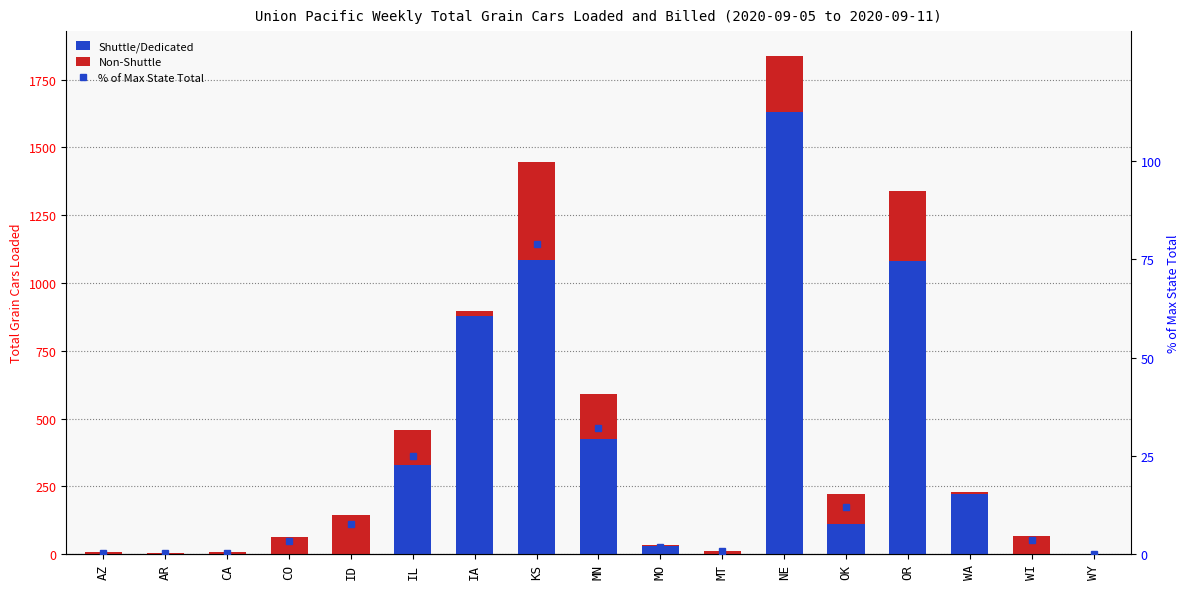

True or false: Shuttle/Dedicated has a value of 1417.3 at OR.

False